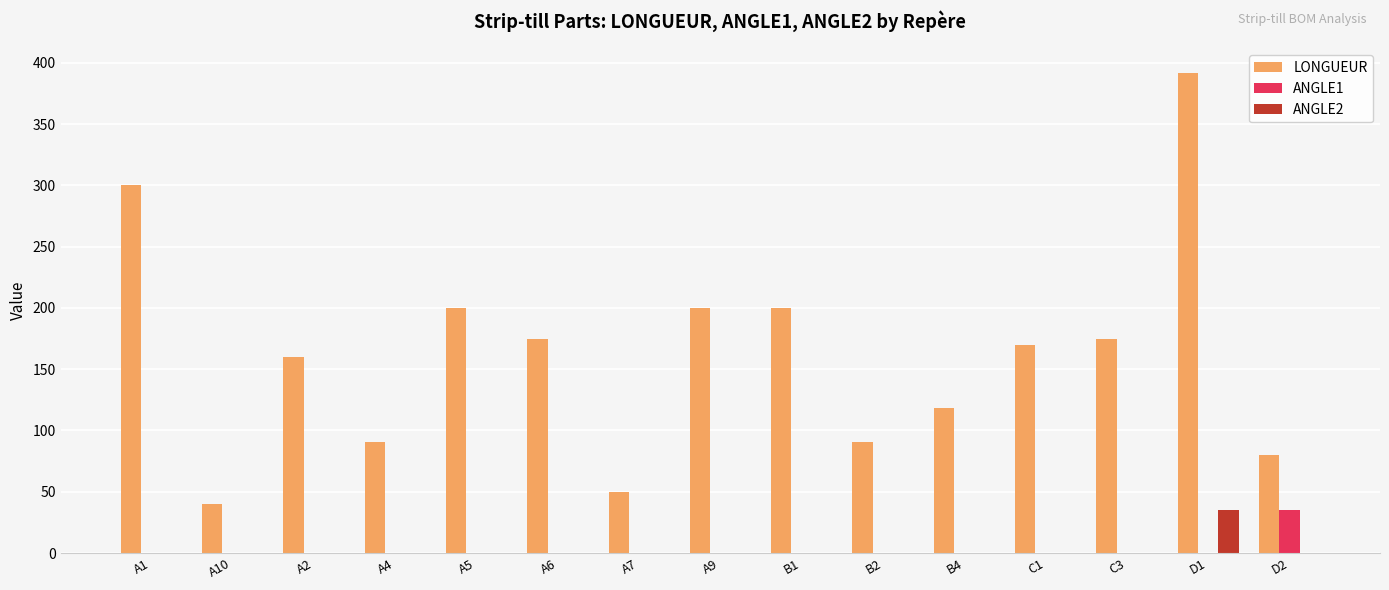

What is the total value across all series at A4?

91.0